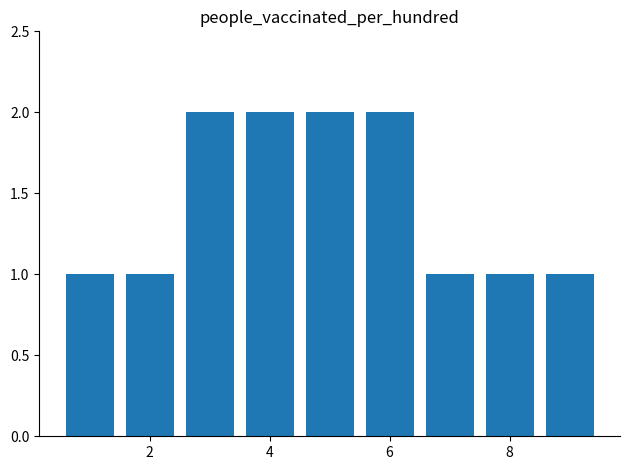

What is the sum of all values?

13